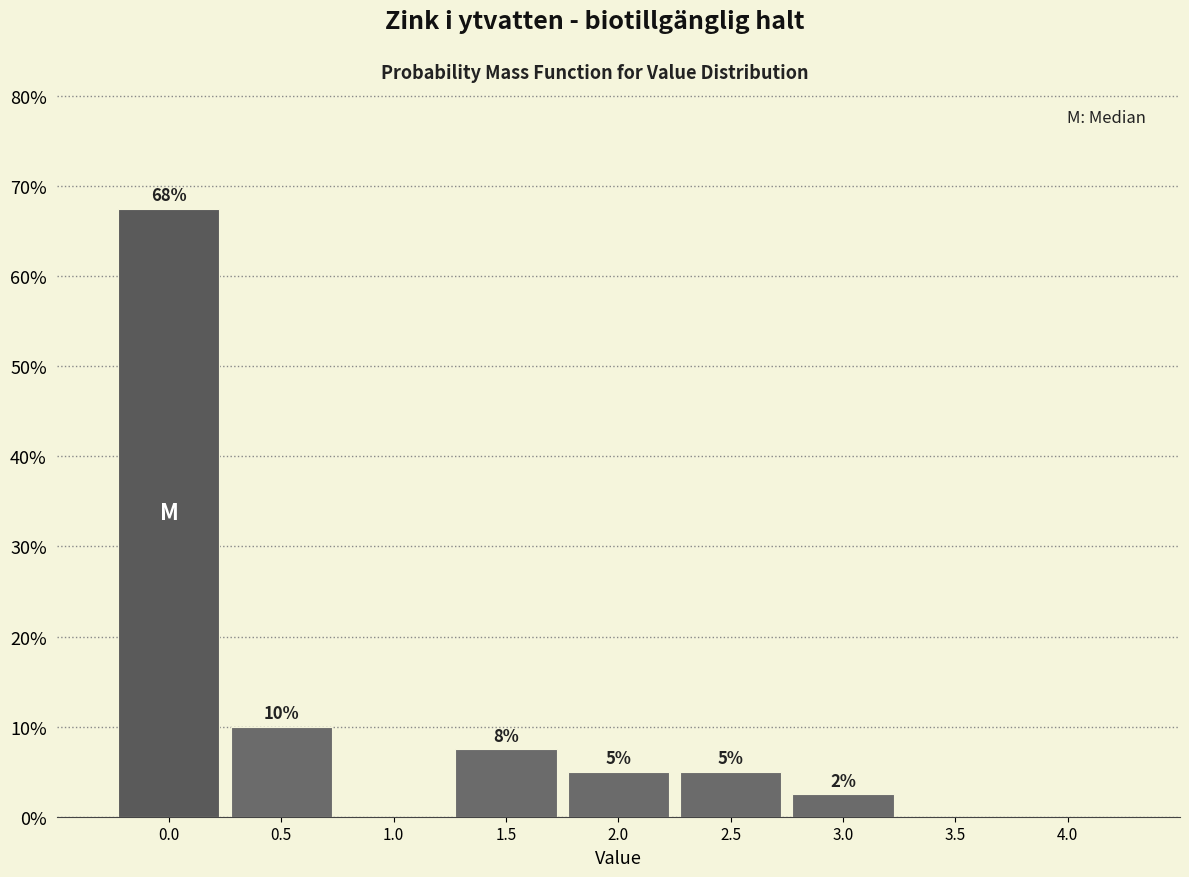

The chart shows a value of 0.0 at 1.0. True or false?

True